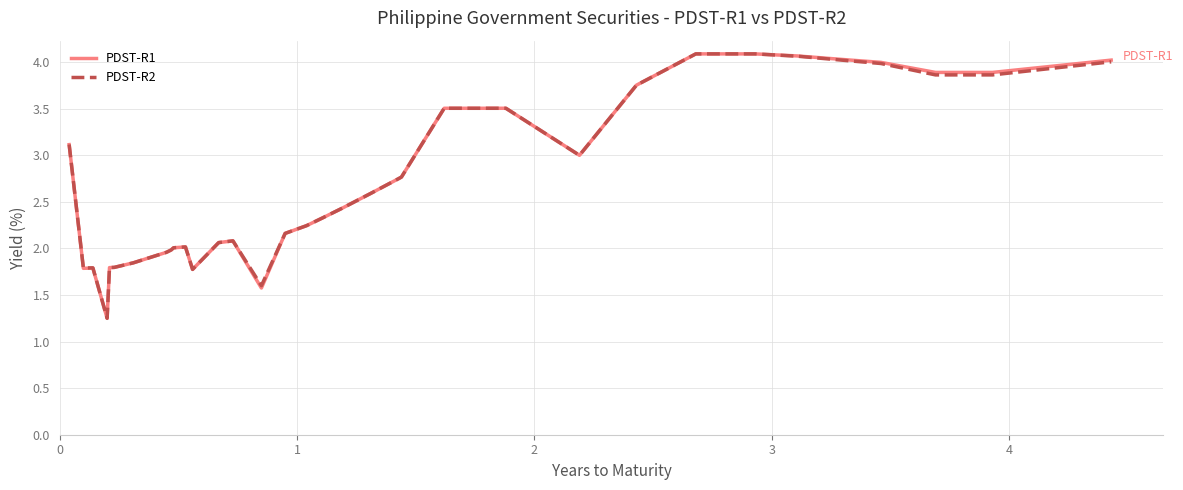

What is the maximum value shown in the chart?

4.1